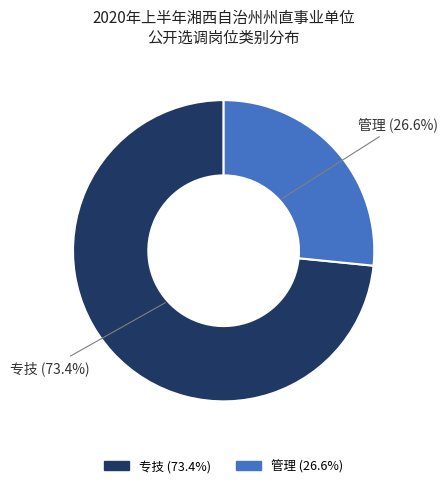

Approximately how many times larger is the value at 专技 compared to 管理?

2.8